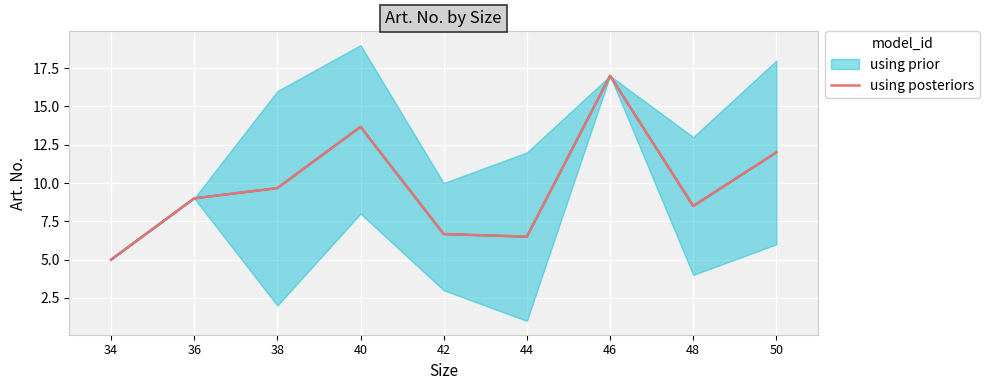

What is the value of the 9th point from the left?

12.0